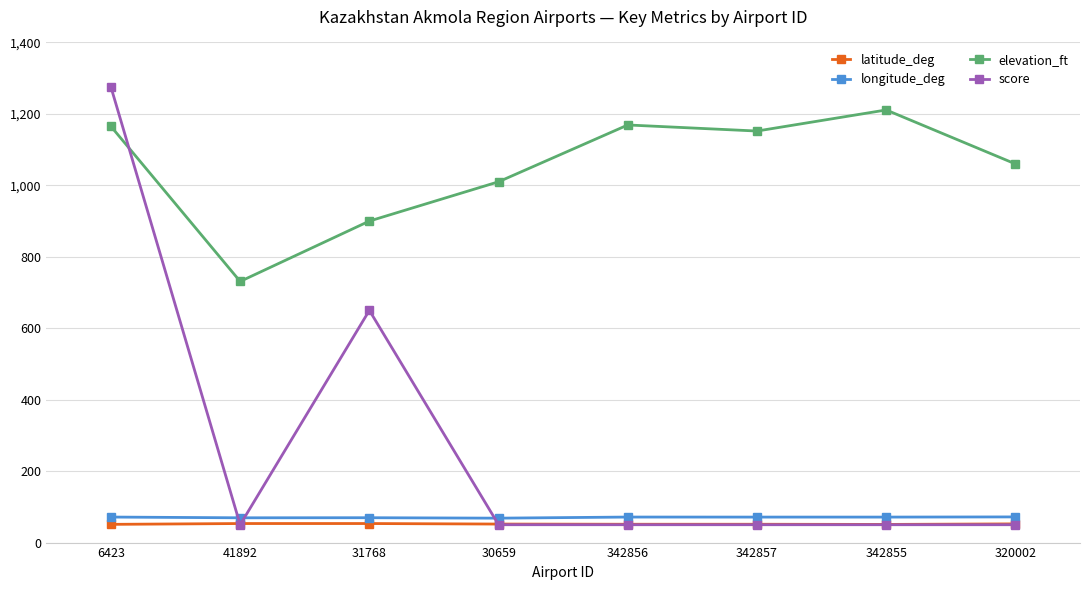

What is the highest value of the score series?

1275.0